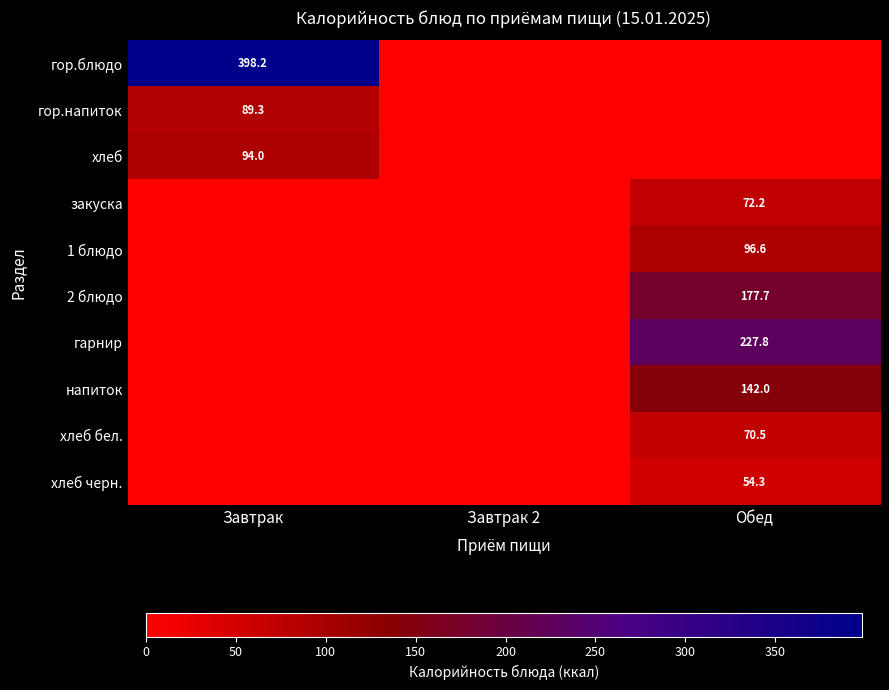

The value of 1 блюдо at Обед is 154.4. True or false?

False